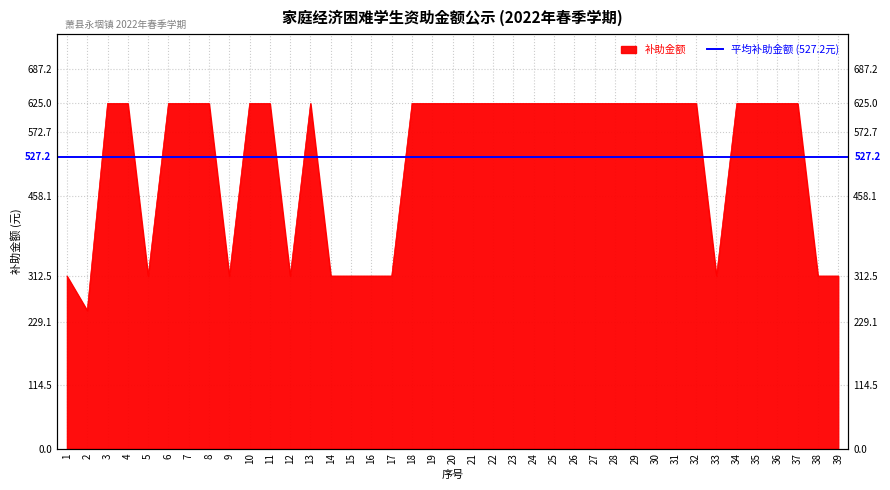

Does the chart display data point markers on the line(s)?

No